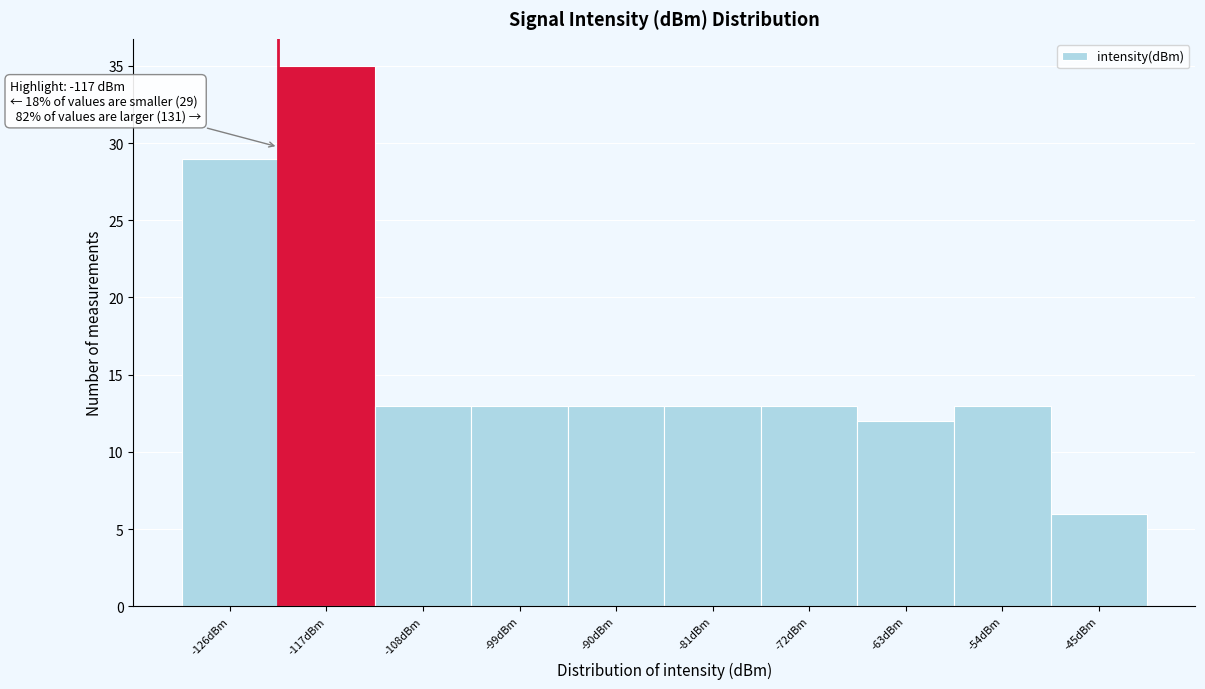

Reading left to right, extract all data points from this chart.

29	35	13	13	13	13	13	12	13	6